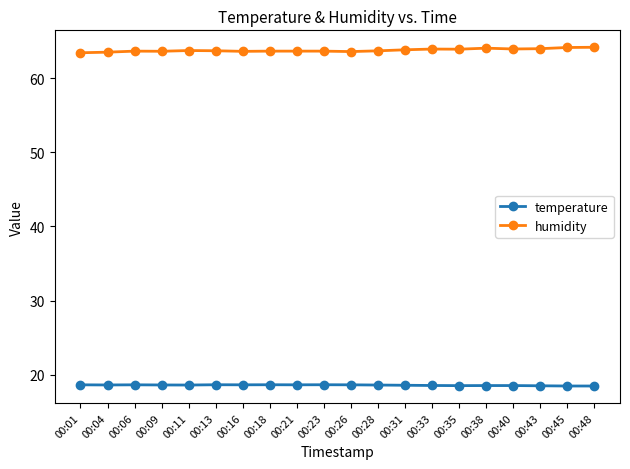

What is the average value of the temperature series?

18.6